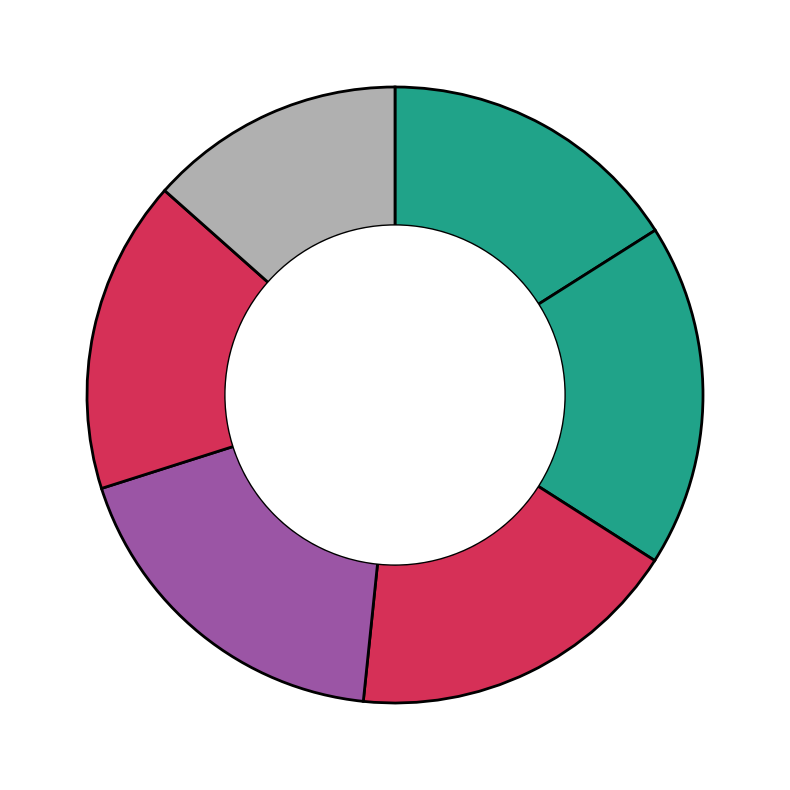

Rank the categories by value from highest to lowest.

20160323014255227, 20160323012610683, 20160323013450193, 20160323014409638, 20160323010251217, 20160323015017766